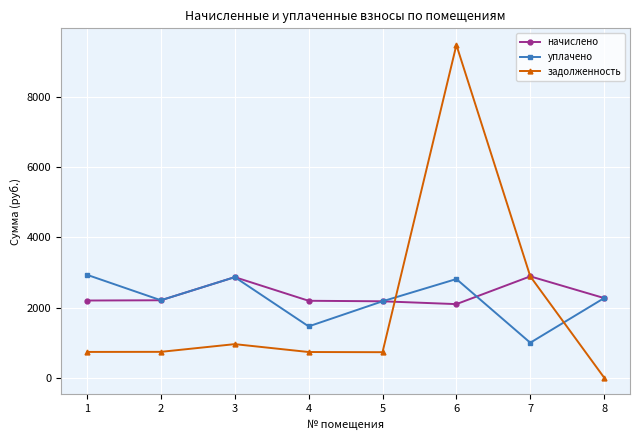

At 1, list the series in order from smallest to largest.

задолженность, начислено, уплачено